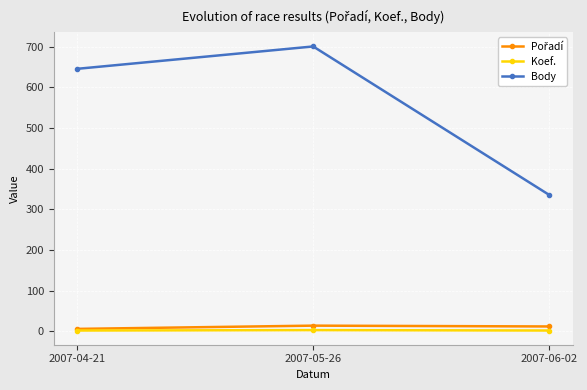

List the labels in order of Body value, largest first.

2007-05-26, 2007-04-21, 2007-06-02